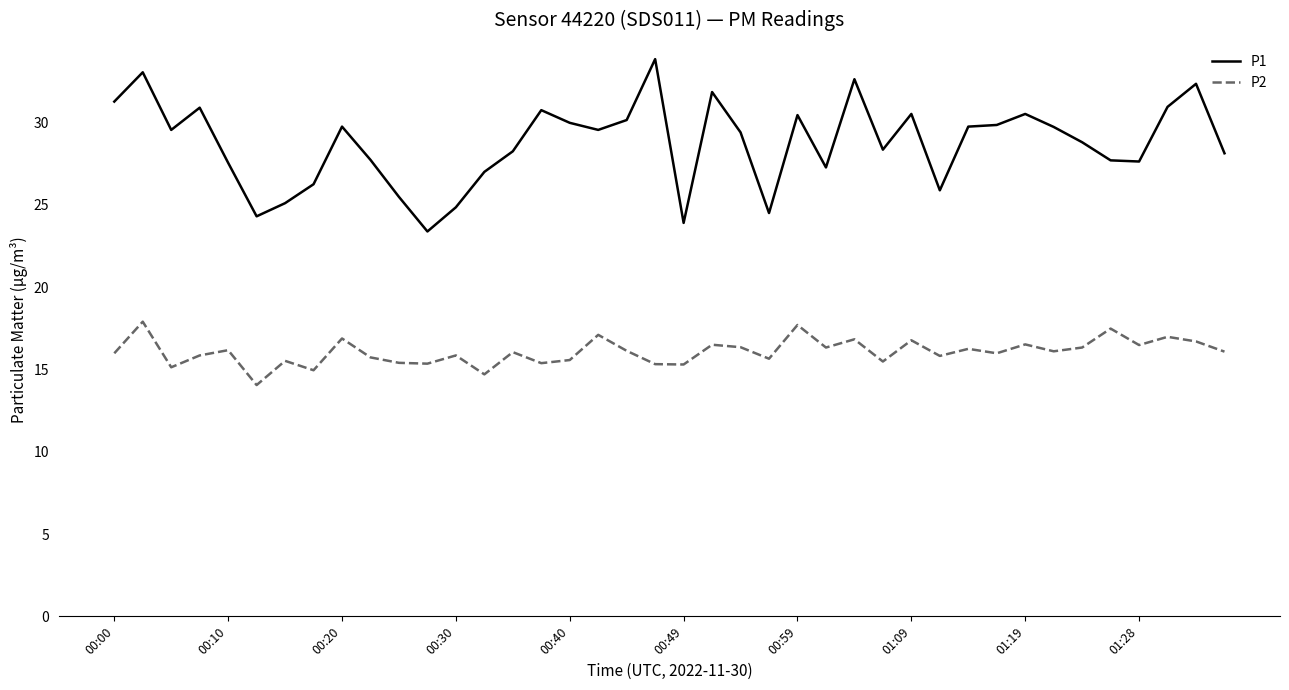

List the series in order of their peak value, highest first.

P1, P2